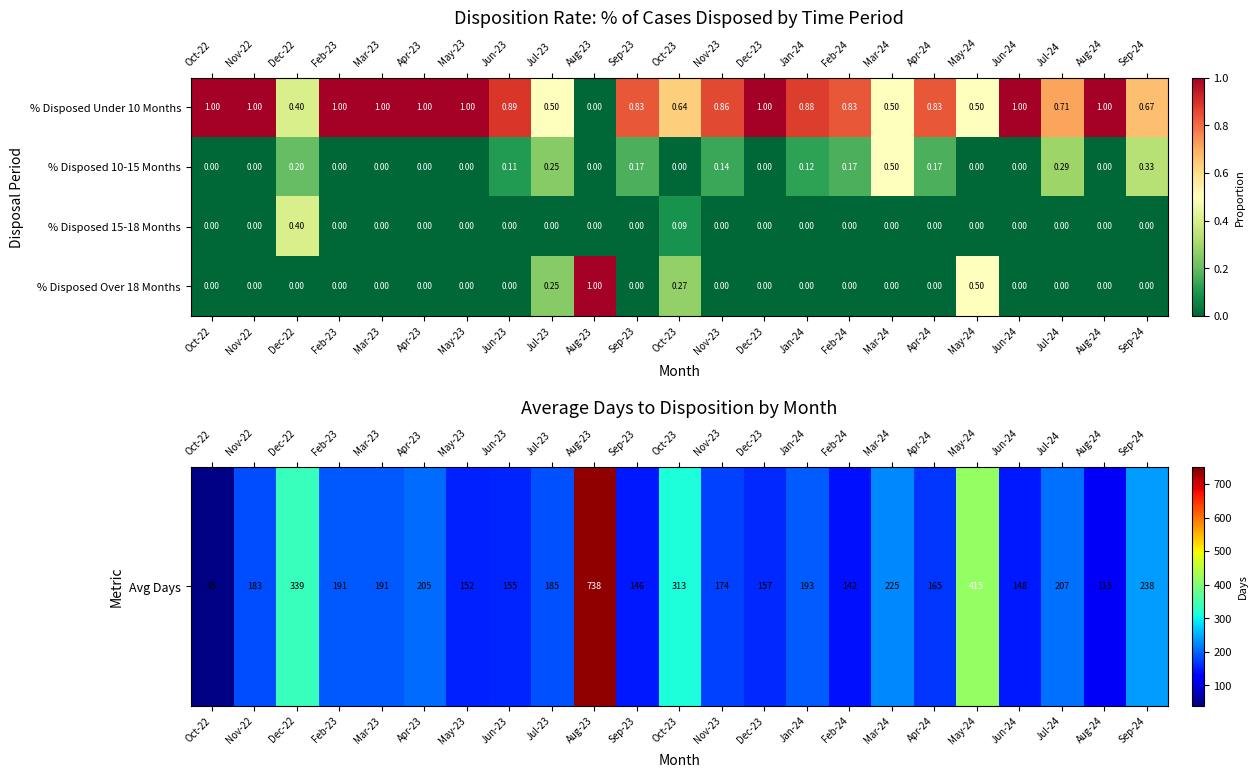

How many positive values does the % Disposed Over 18 Months series have?

4